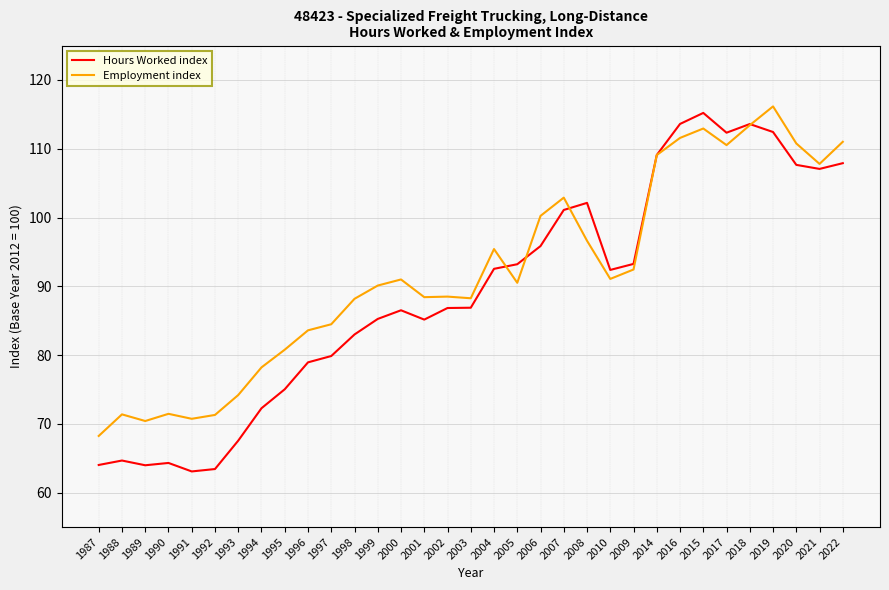

Rank the series by their maximum value, from lowest to highest.

Hours Worked index, Employment index